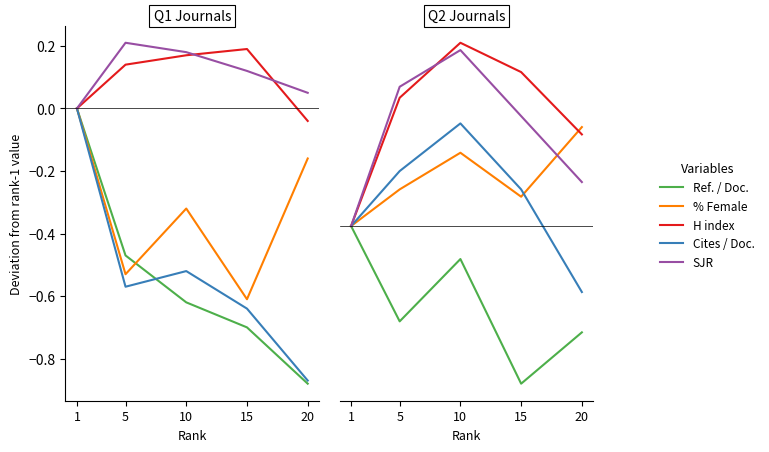

How many lines are shown in the chart?

5